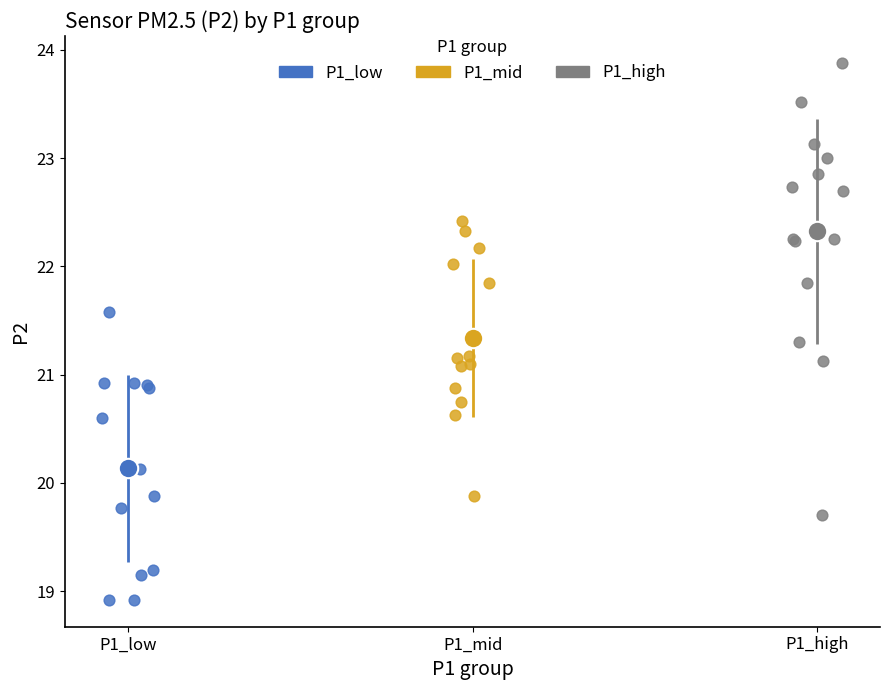

Which series contains the highest Y value?

P1_high